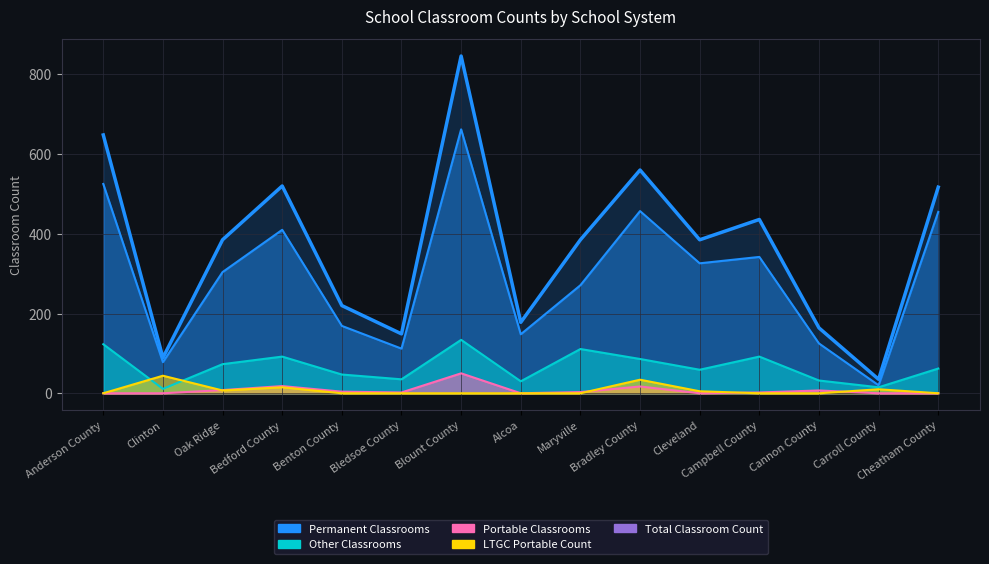

True or false: Portable Classrooms and Total Classroom Count intersect in this chart.

False